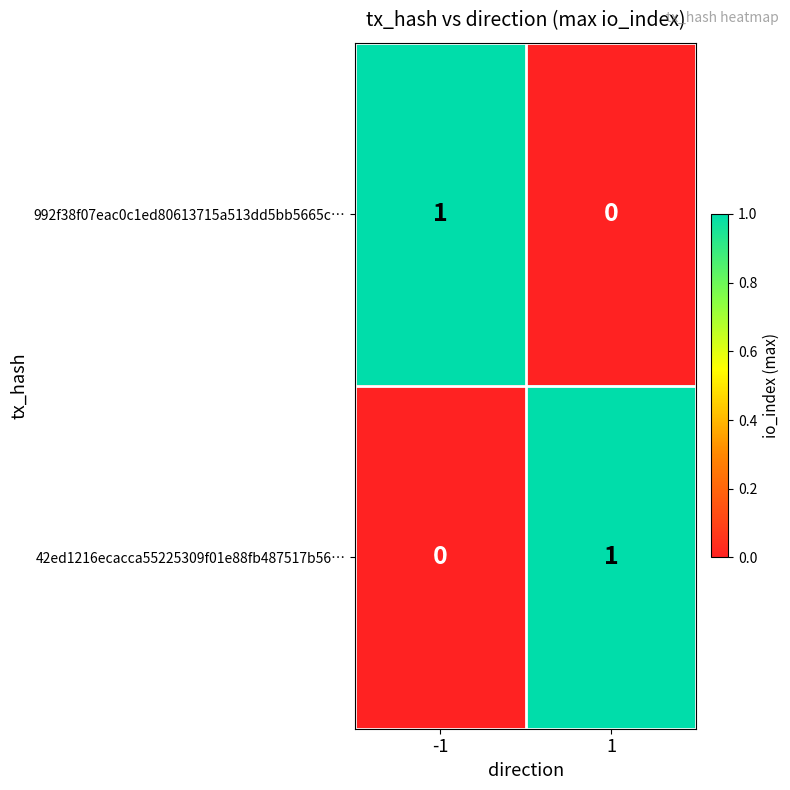

How many series are shown in this chart?

2